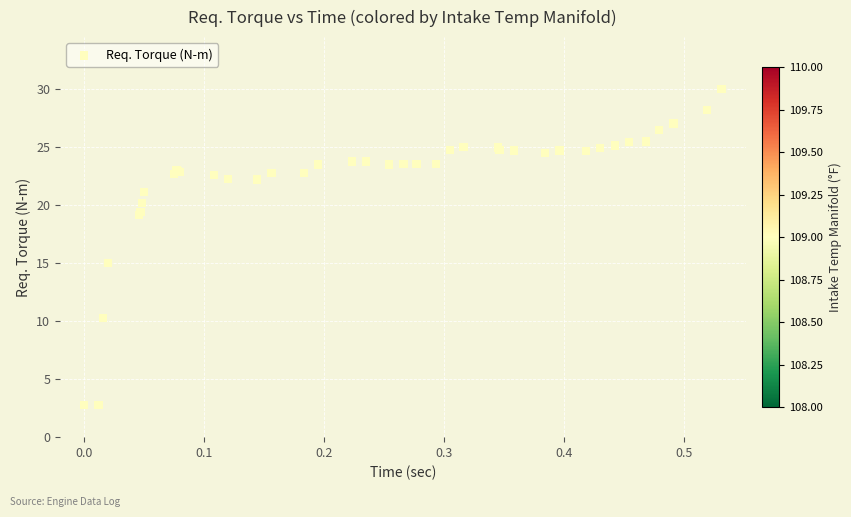

What Y value in the scatter plot is closest to 16?

15.0